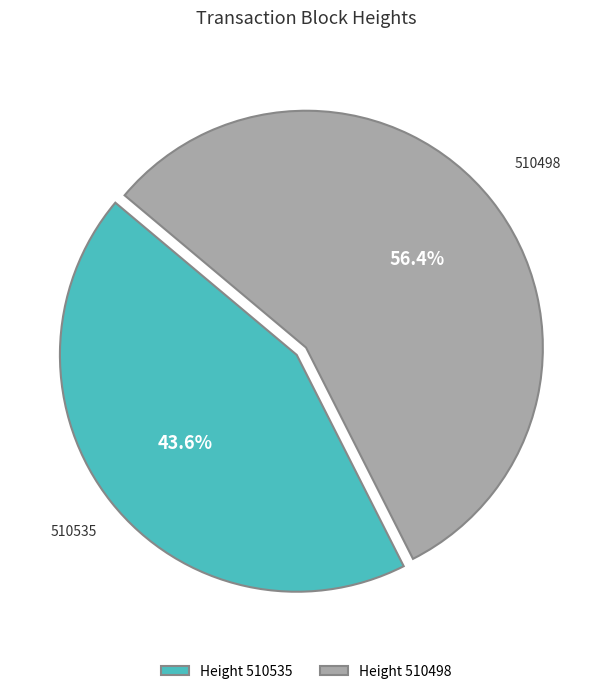

Which has a higher value, 510535 or 510498?

510498